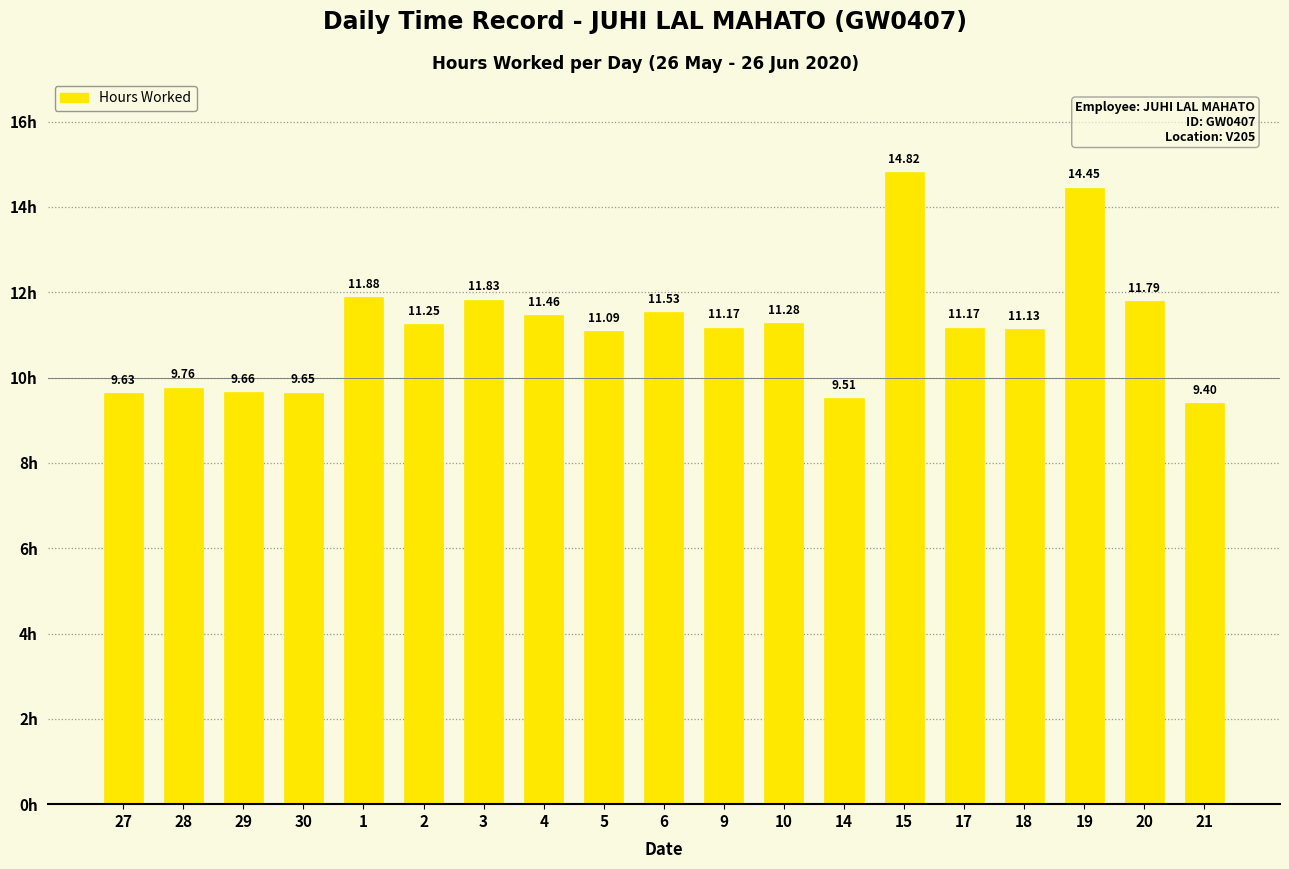

At which label does the data first exceed 11?

1